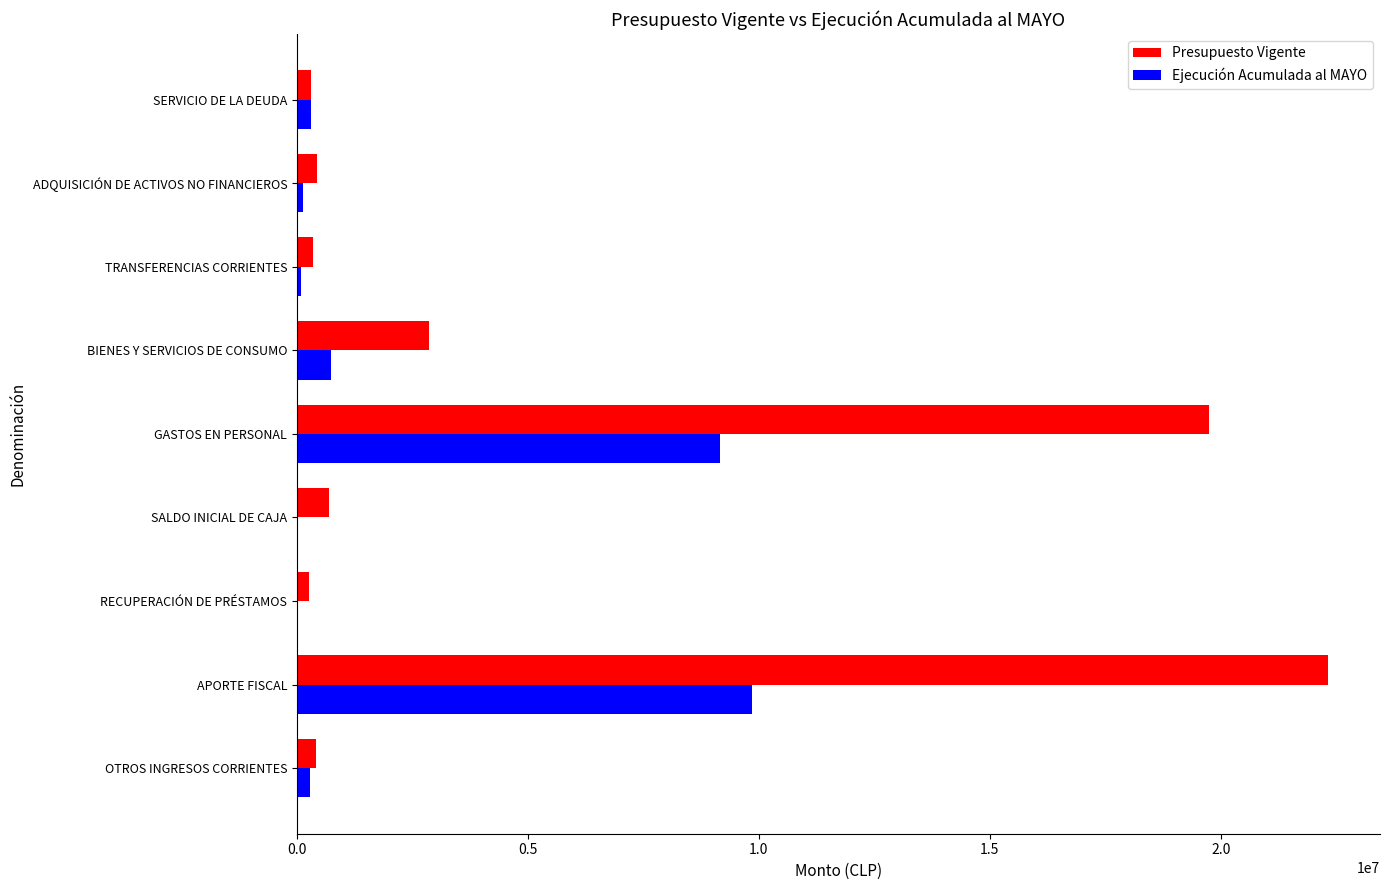

Where is Presupuesto Vigente nearest to the value 11297009?

BIENES Y SERVICIOS DE CONSUMO